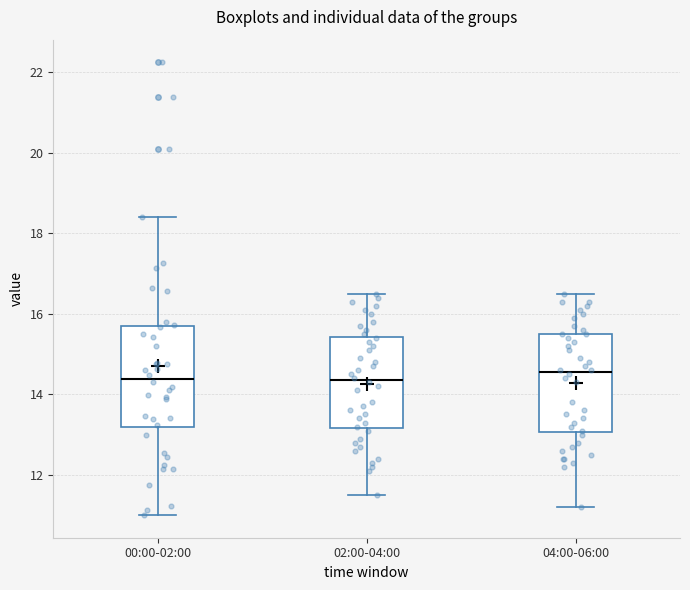

Reading left to right, read every box against the y-axis: the position of its median line, the range the box covers, and the ends of its whiskers. The values are not printed on the chart, so give them approximately, as read against the axis.

00:00-02:00: median 14.4, box 13.2 to 15.6, whiskers 11.0 to 18.4
02:00-04:00: median 14.4, box 13.2 to 15.4, whiskers 11.6 to 16.6
04:00-06:00: median 14.6, box 13.0 to 15.6, whiskers 11.2 to 16.6